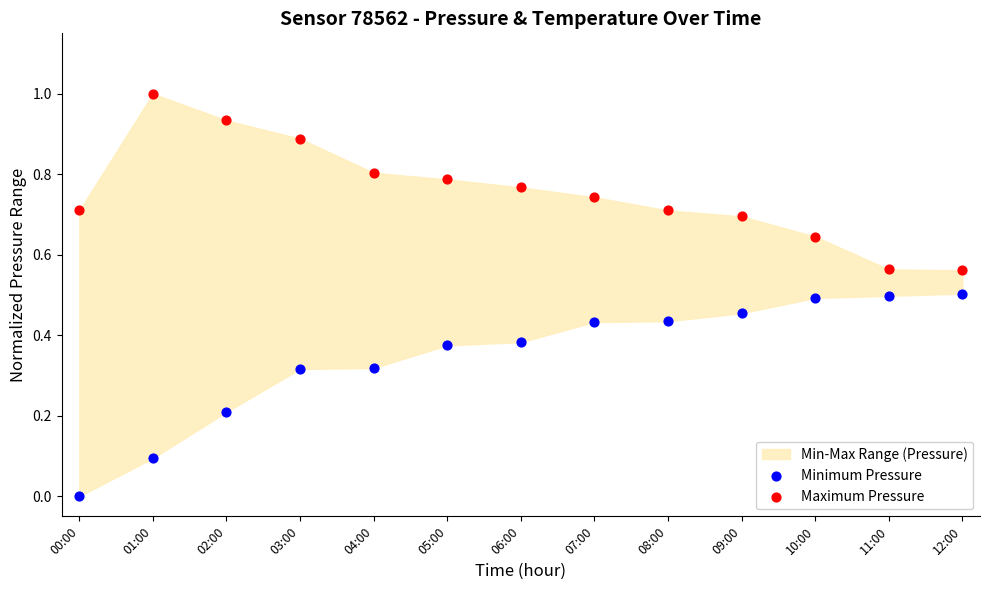

What is the X range (max minus min) for the scatter plot?

1.0